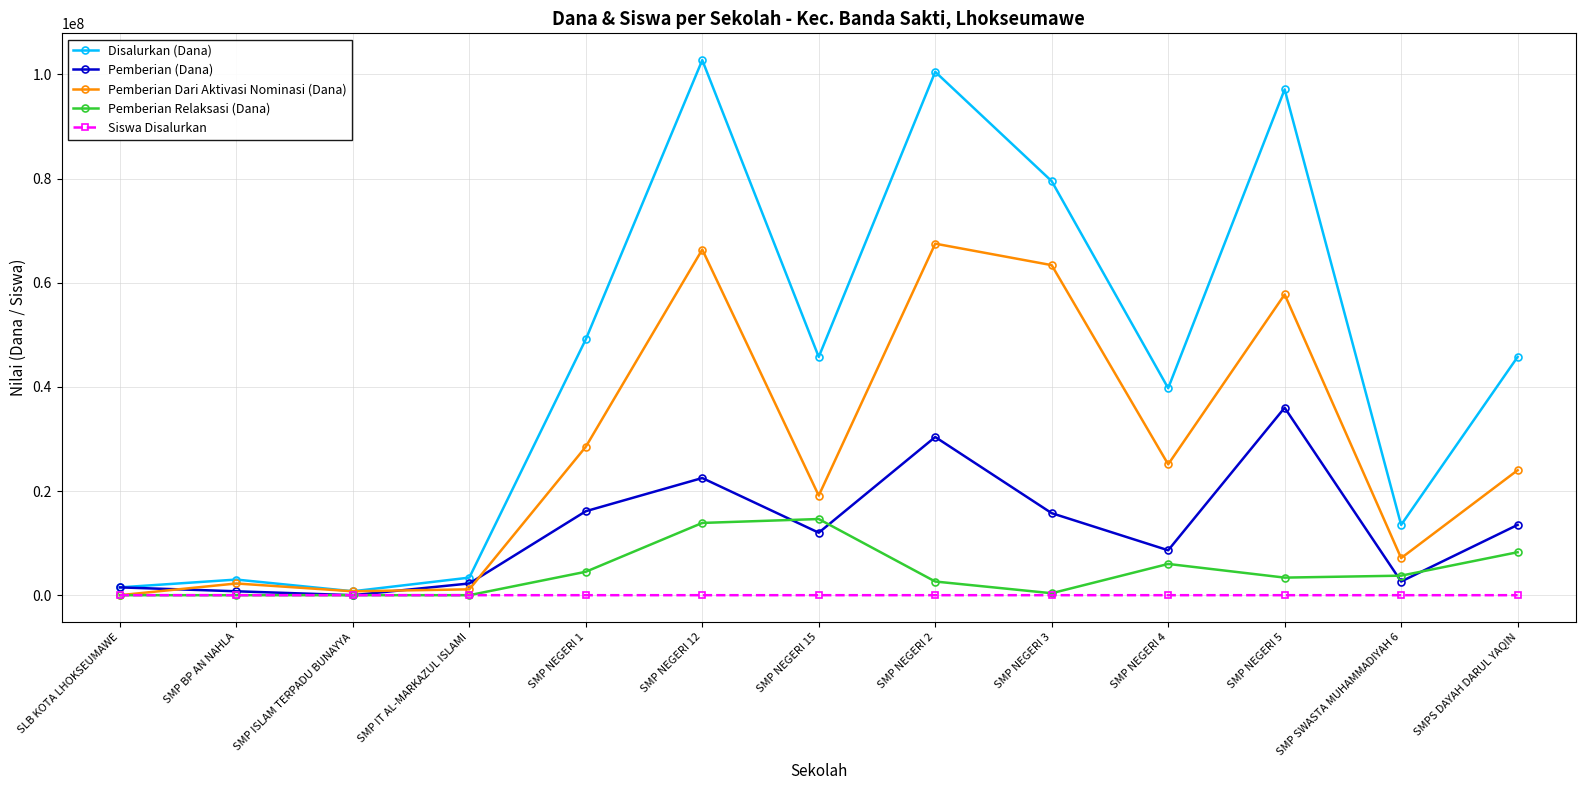

Which series has the largest range (max minus min)?

Disalurkan (Dana)